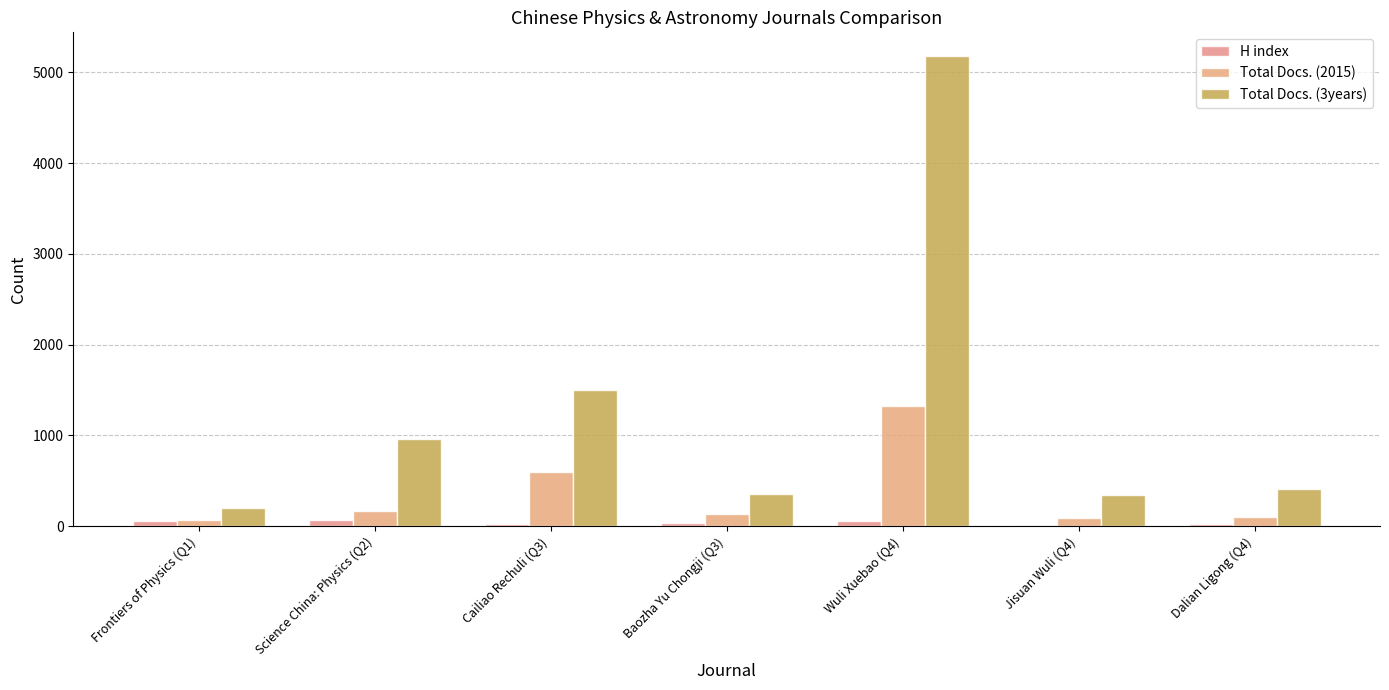

What is the label of the 6th bar from the right?

Science China: Physics (Q2)